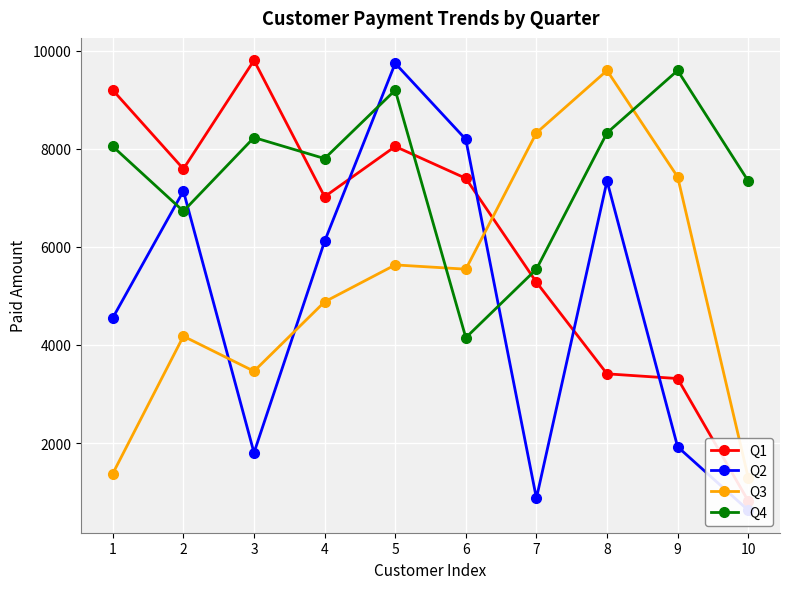

At how many categories does at least one series exceed 4415?

10